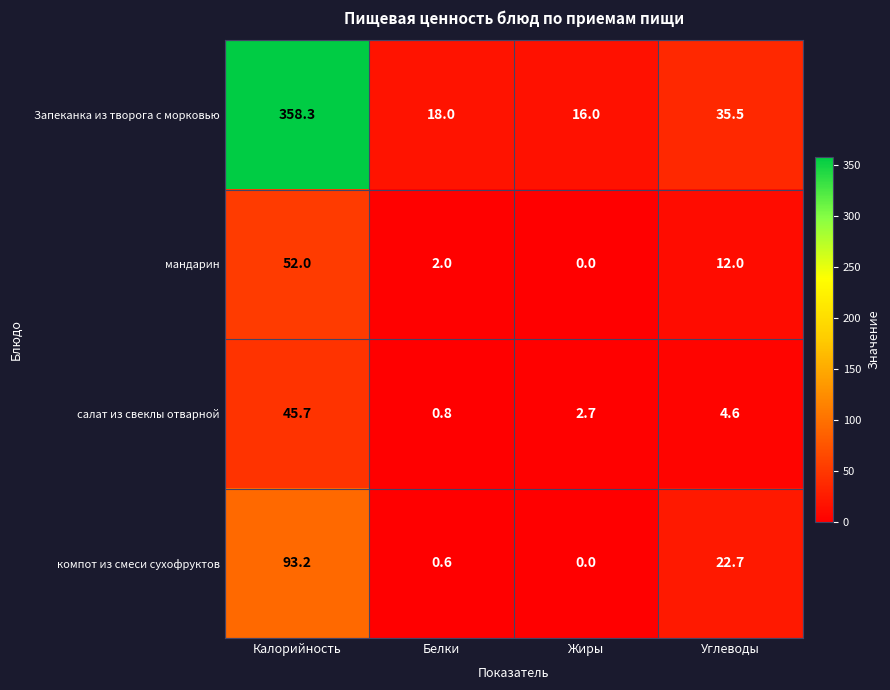

What is the average value of the салат из свеклы отварной series?

13.5